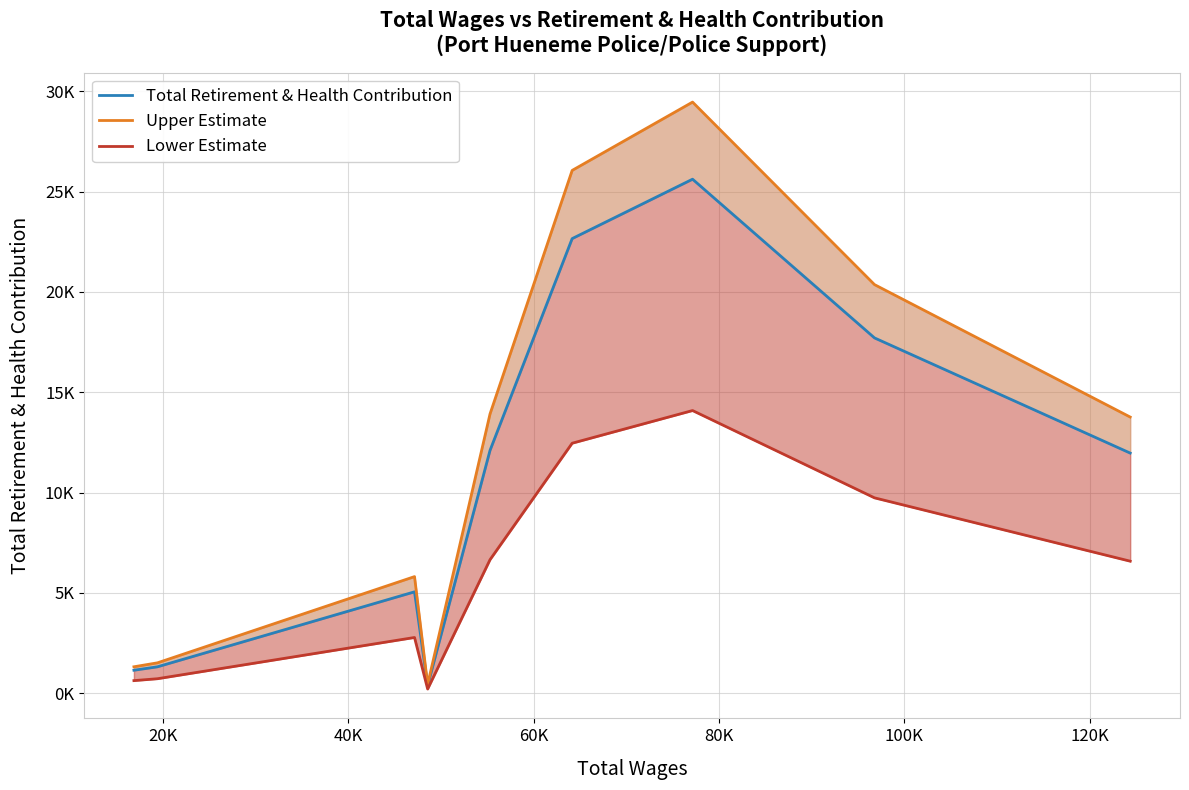

Count the number of data series in this chart.

3